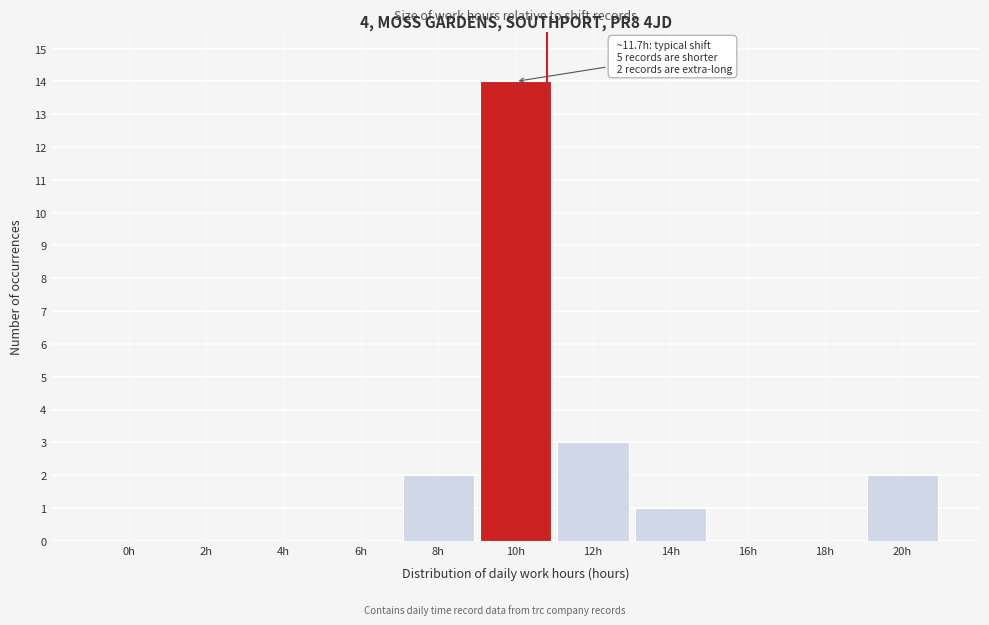

Reading left to right, list all the values displayed in this chart.

0h=0	2h=0	4h=0	6h=0	8h=2	10h=14	12h=3	14h=1	16h=0	18h=0	20h=2